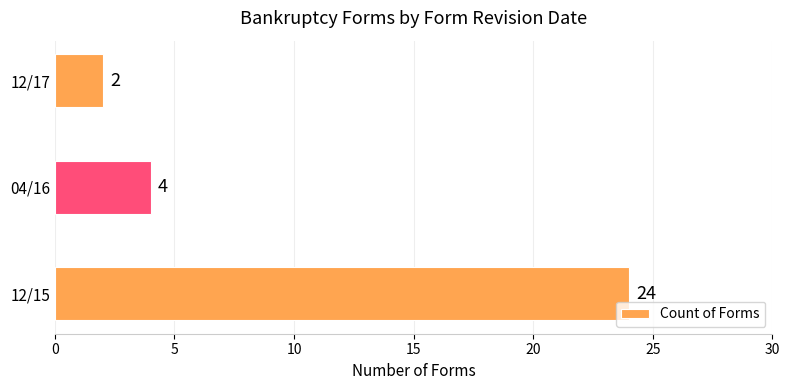

Is it true that the value at 04/16 is 4?

True